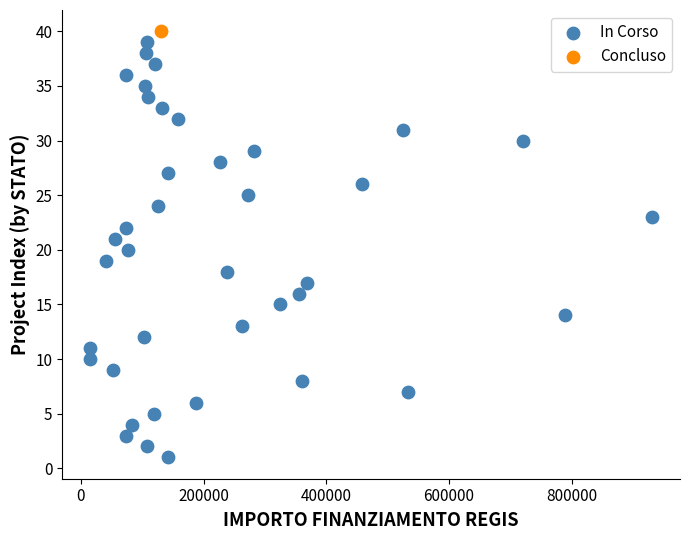

What are all the series names shown in the legend?

In Corso, Concluso